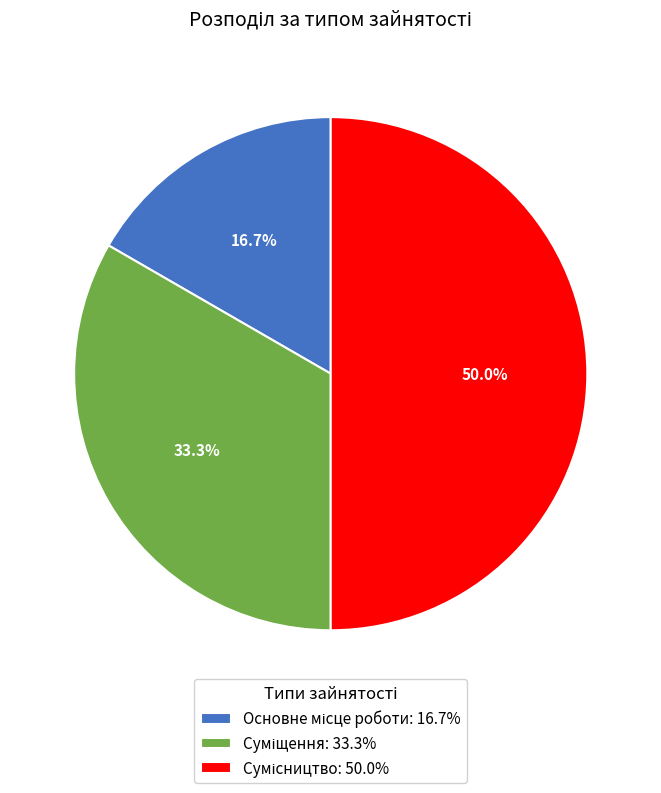

How many slices are in this pie chart?

3